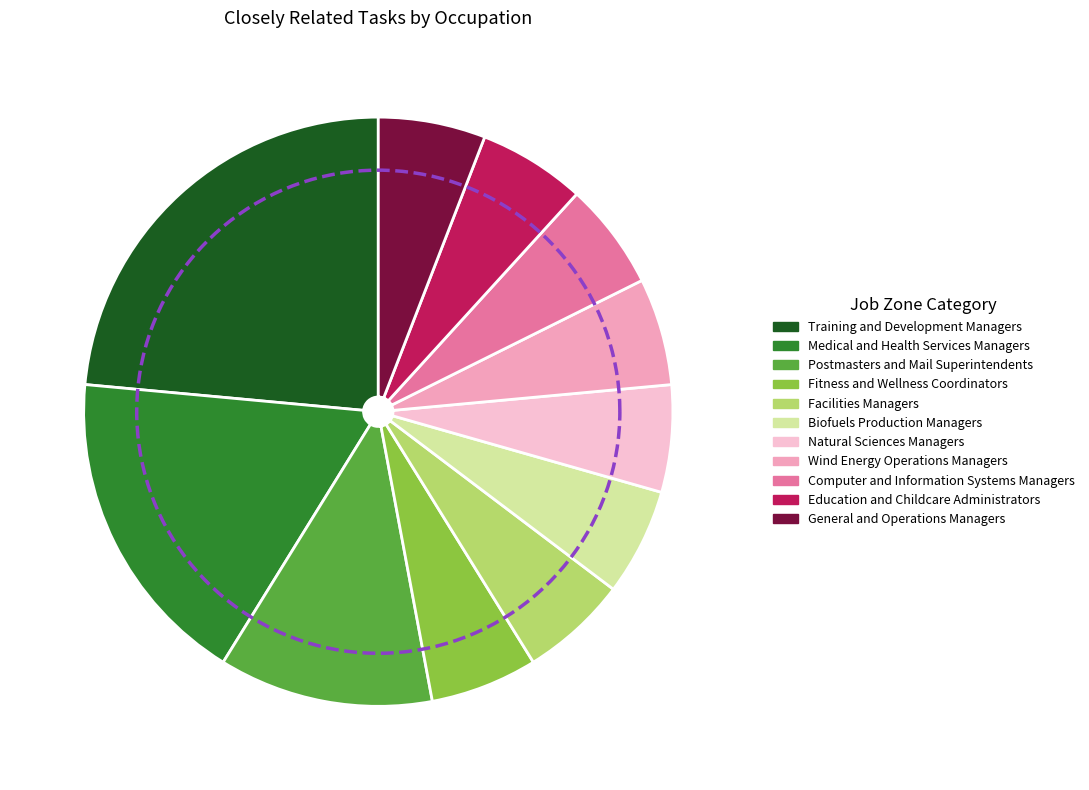

Rank the categories by value from lowest to highest.

Fitness and Wellness Coordinators, Facilities Managers, Biofuels Production Managers, Natural Sciences Managers, Wind Energy Operations Managers, Computer and Information Systems Managers, Education and Childcare Administrators, General and Operations Managers, Postmasters and Mail Superintendents, Medical and Health Services Managers, Training and Development Managers